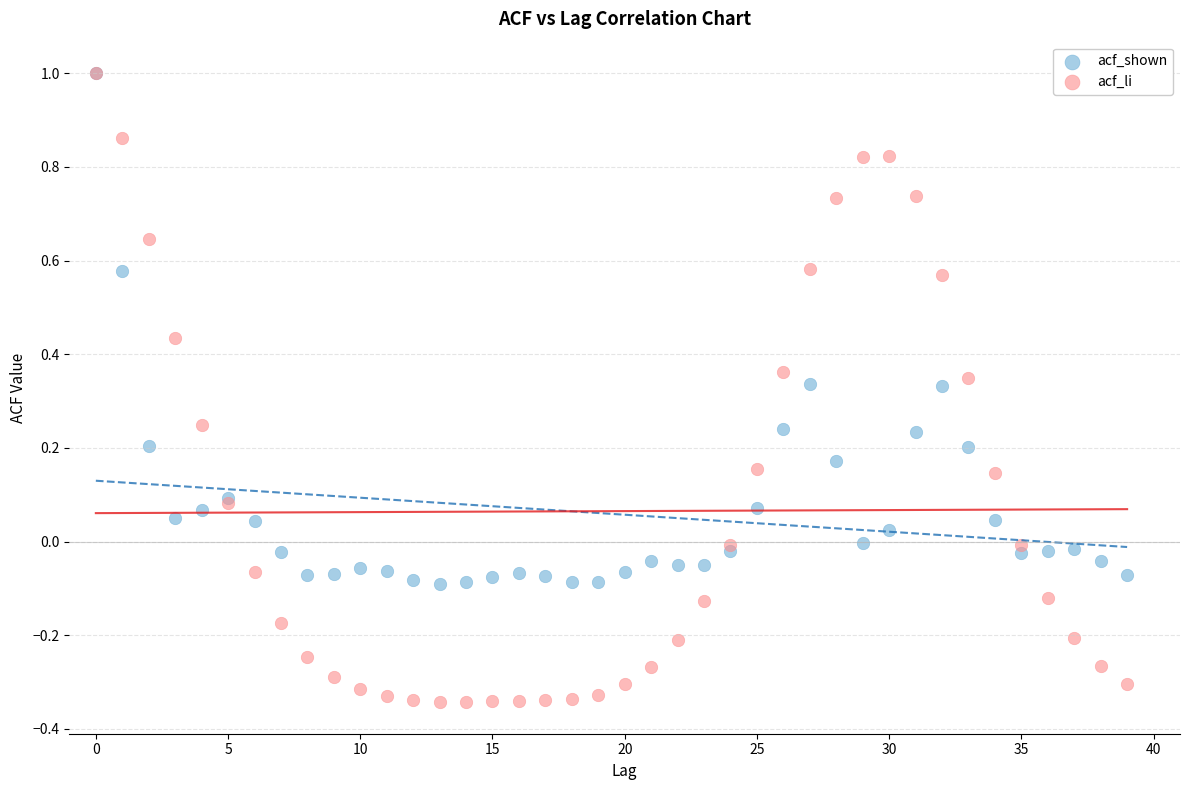

Which series has the largest Y range (max minus min)?

acf_li